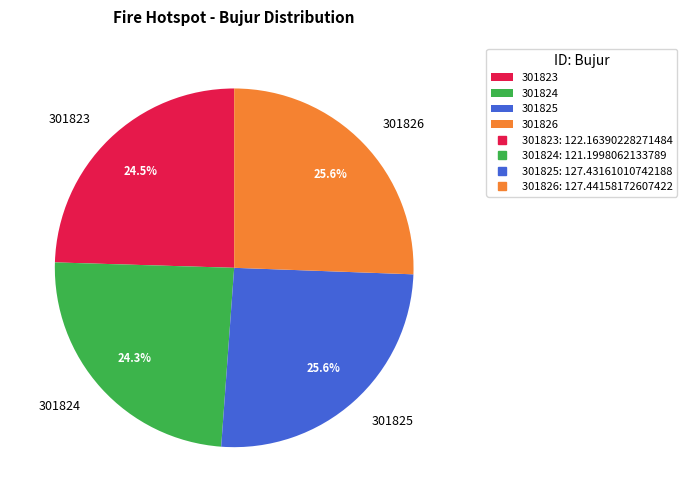

To the nearest percent, what is the combined percentage of 301826 and 301823?

50%